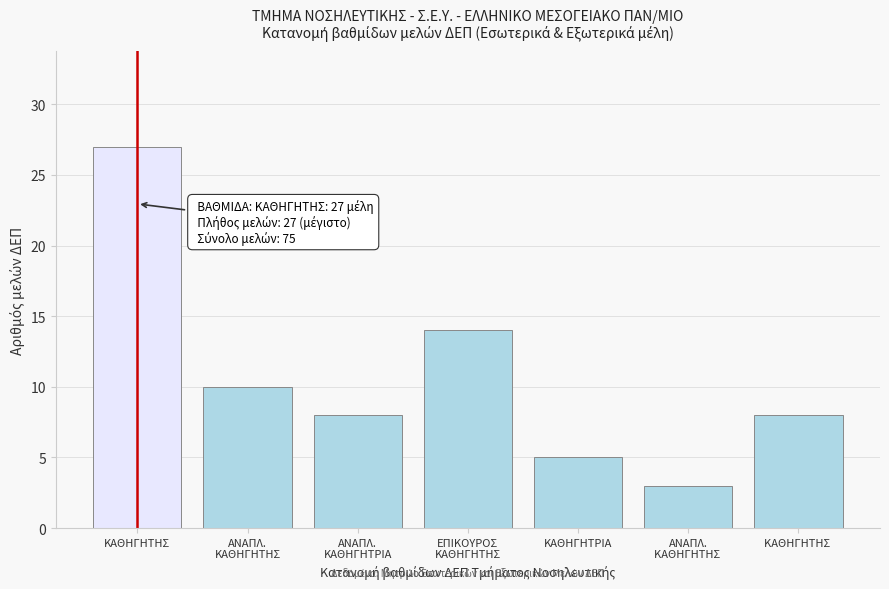

Reading left to right, extract all data points from this chart.

27	10	8	14	5	3	8